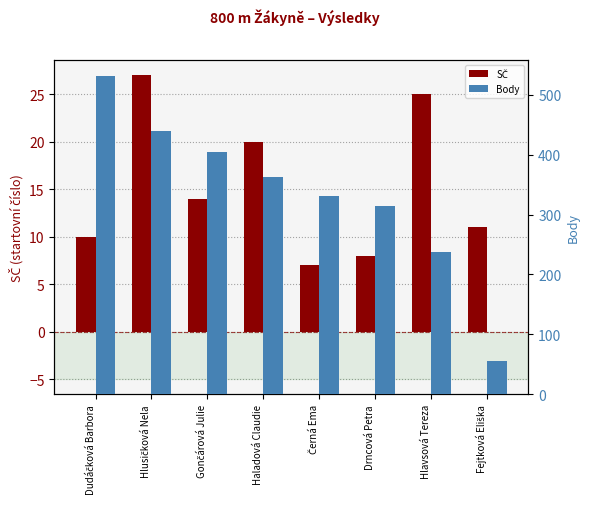

How many data points does each series have?

8